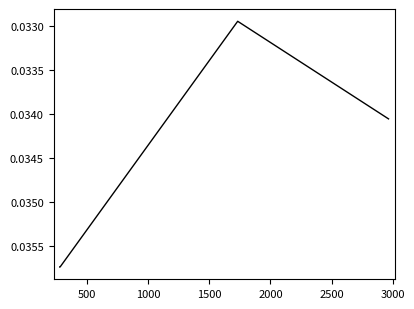

True or false: the data has more than 2 interior local peaks.

False